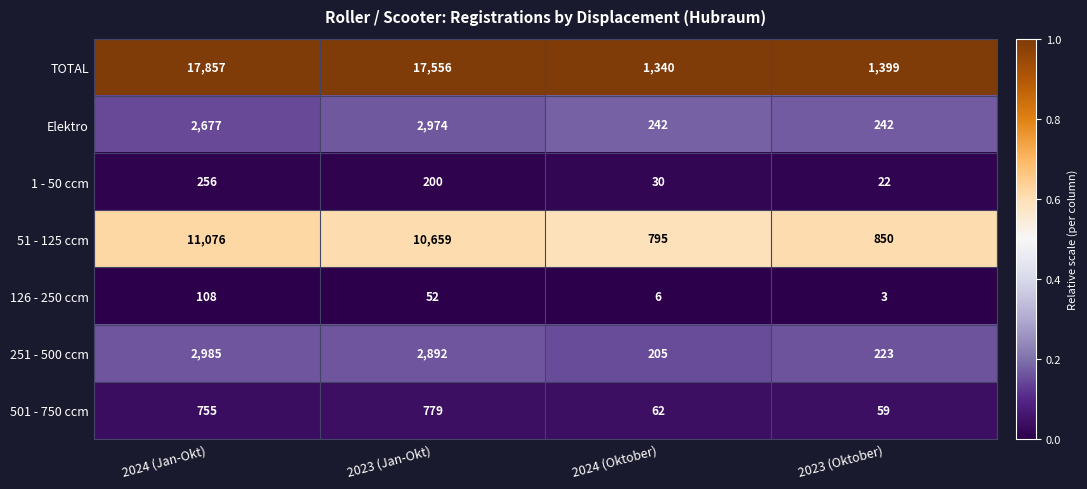

What is the total value across all series at 2023 (Oktober)?

2798